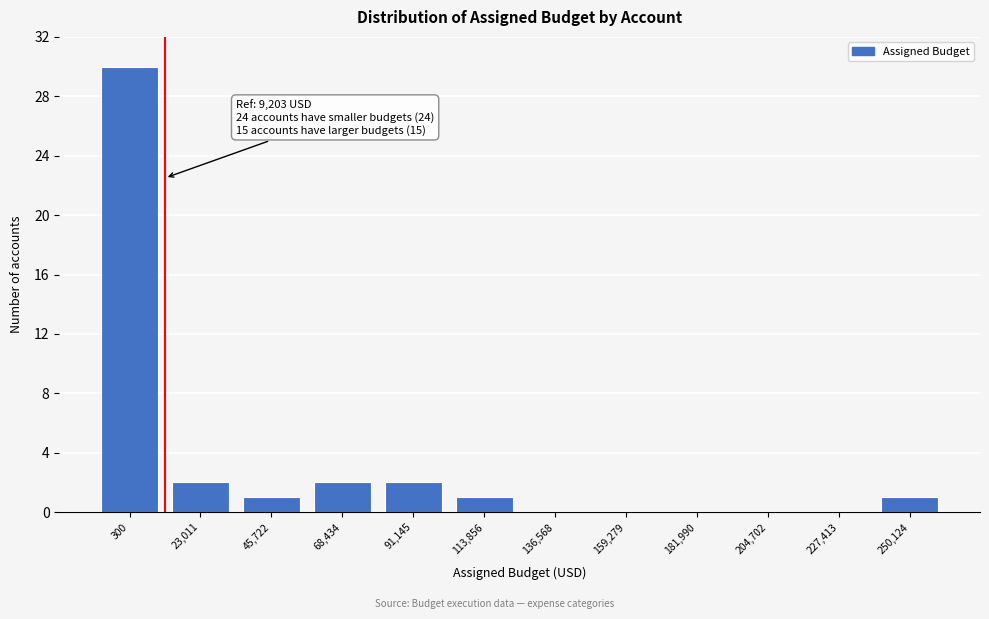

Reading left to right, what are all the values shown in this chart?

300=30	23,011=2	45,722=1	68,434=2	91,145=2	113,856=1	136,568=0	159,279=0	181,990=0	204,702=0	227,413=0	250,124=1